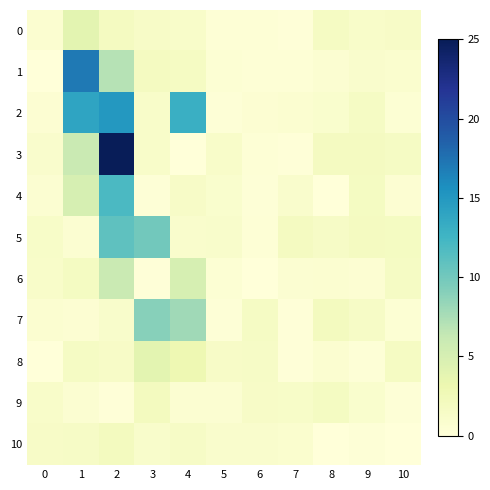

Which series has the largest range (max minus min)?

3